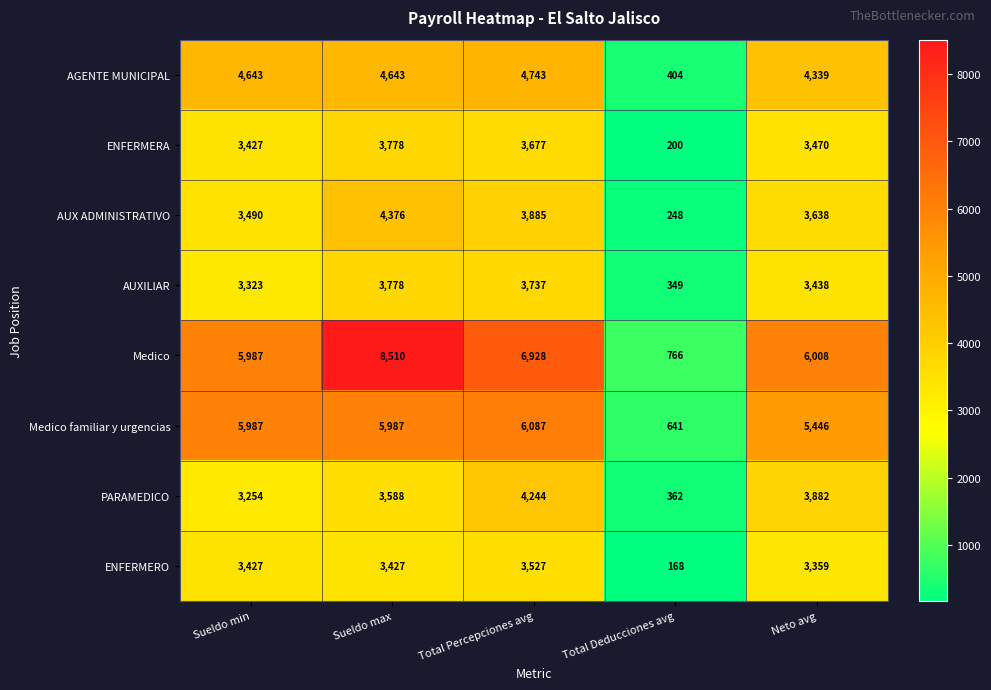

What is the sum of the ENFERMERO values at Neto avg and Total Deducciones avg?

3527